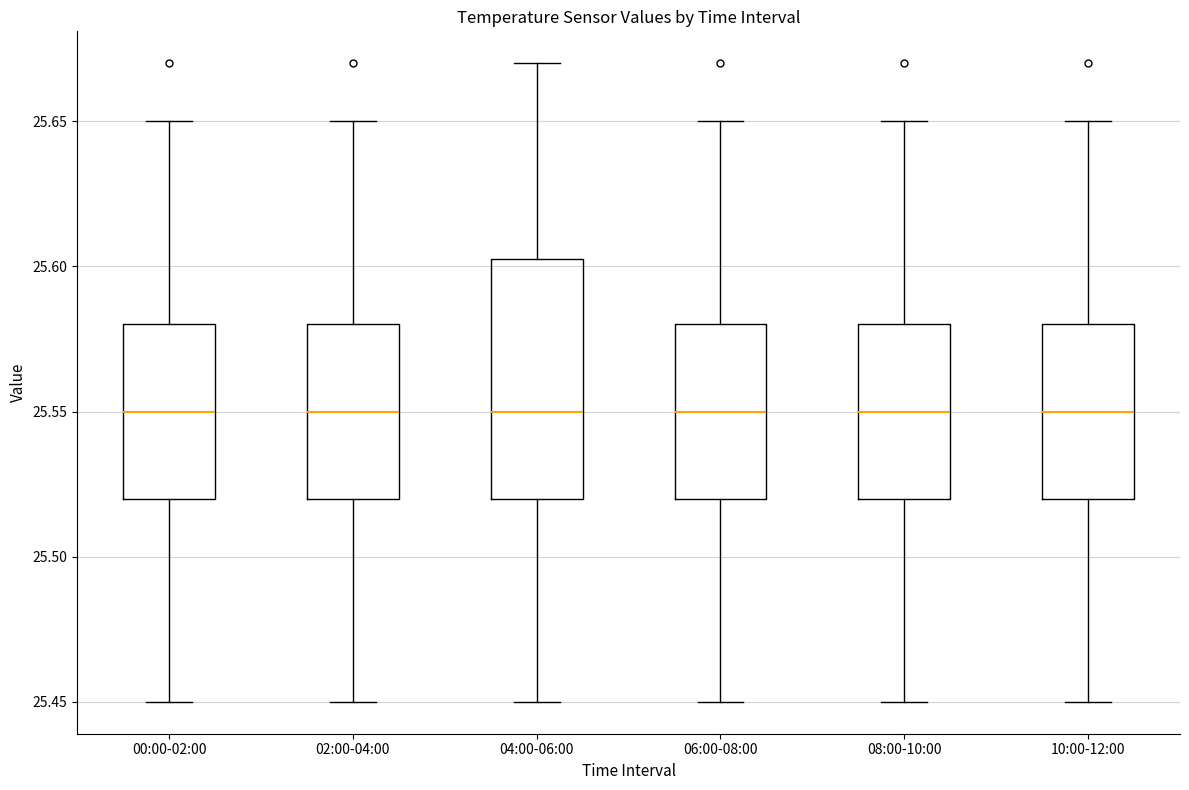

Where is the upper edge of the box for 08:00-10:00 on the y-axis? The values are not printed on the chart, so give them approximately, as read against the axis.

25.580